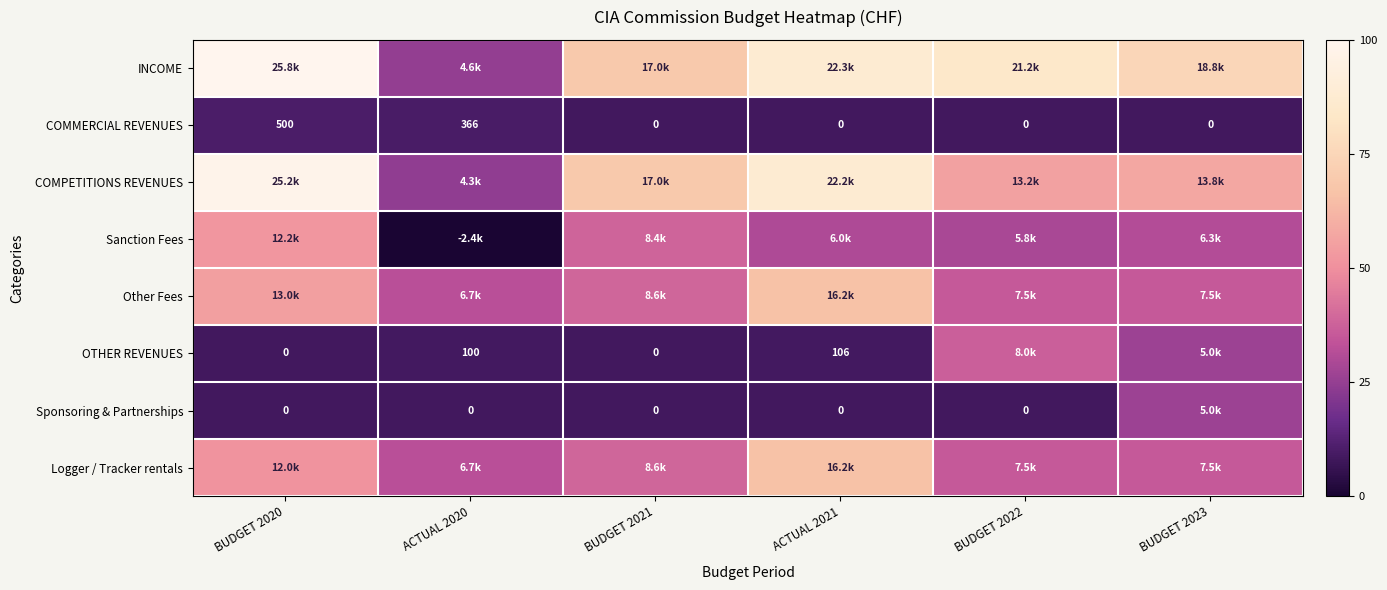

How many values in COMMERCIAL REVENUES are above zero?

2